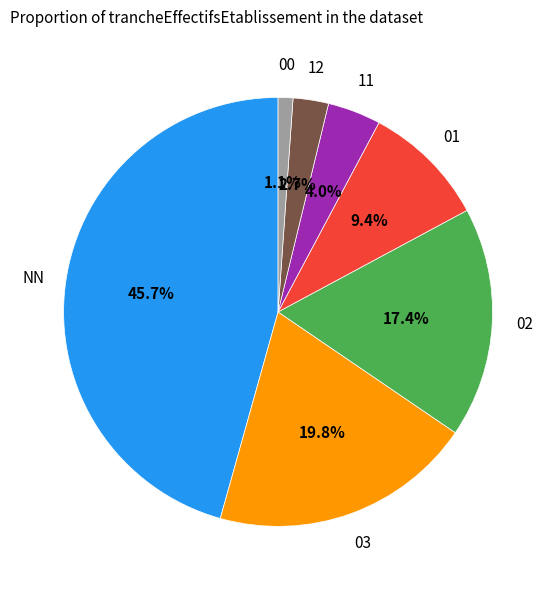

Is there a majority slice in this chart?

No